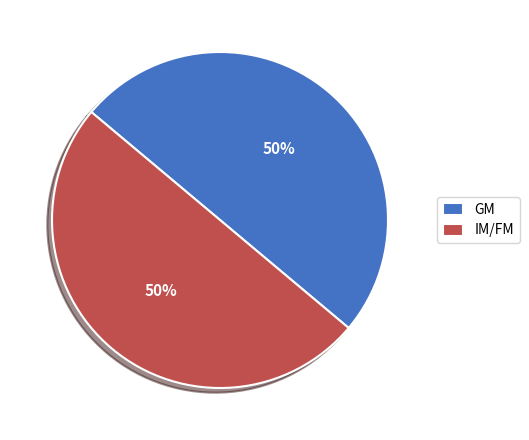

To the nearest percent, what is the average slice percentage?

50%